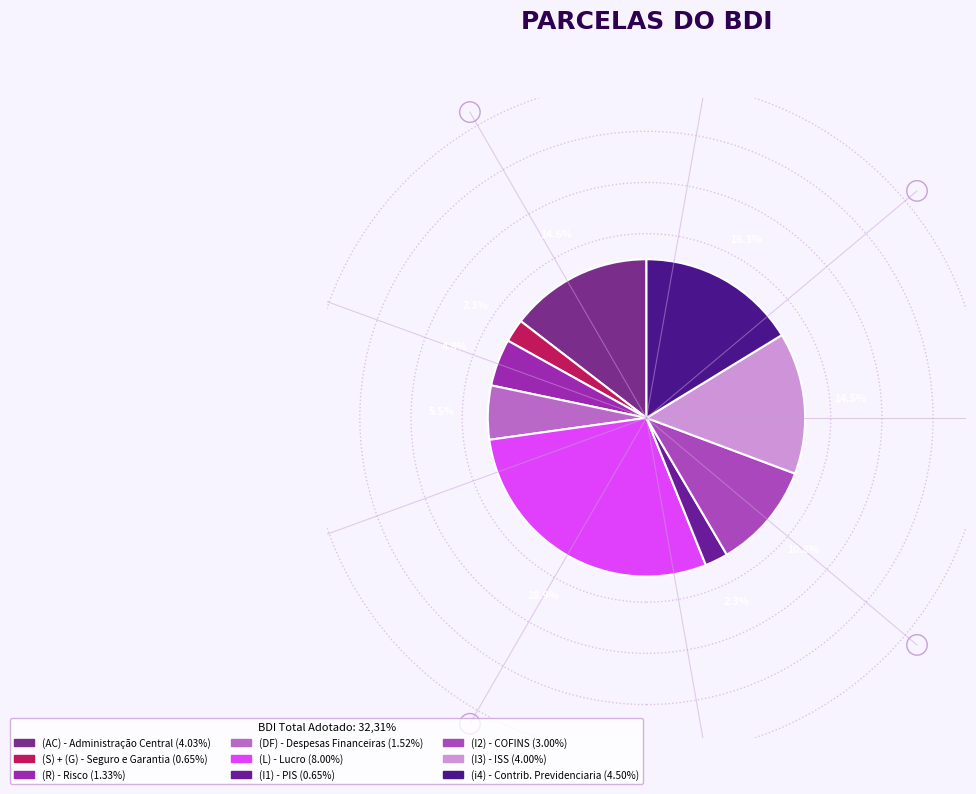

How many segments does this pie chart have?

9